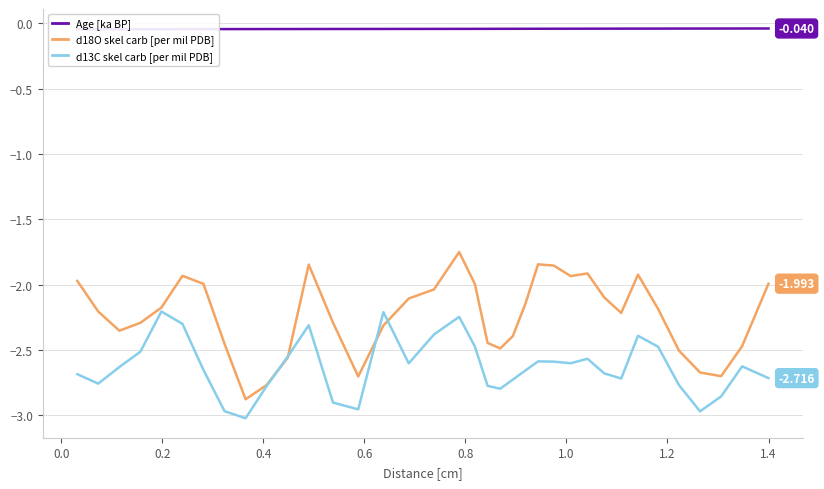

What is the value of the d13C skel carb [per mil PDB] point at the 26th from the left?

-2.6